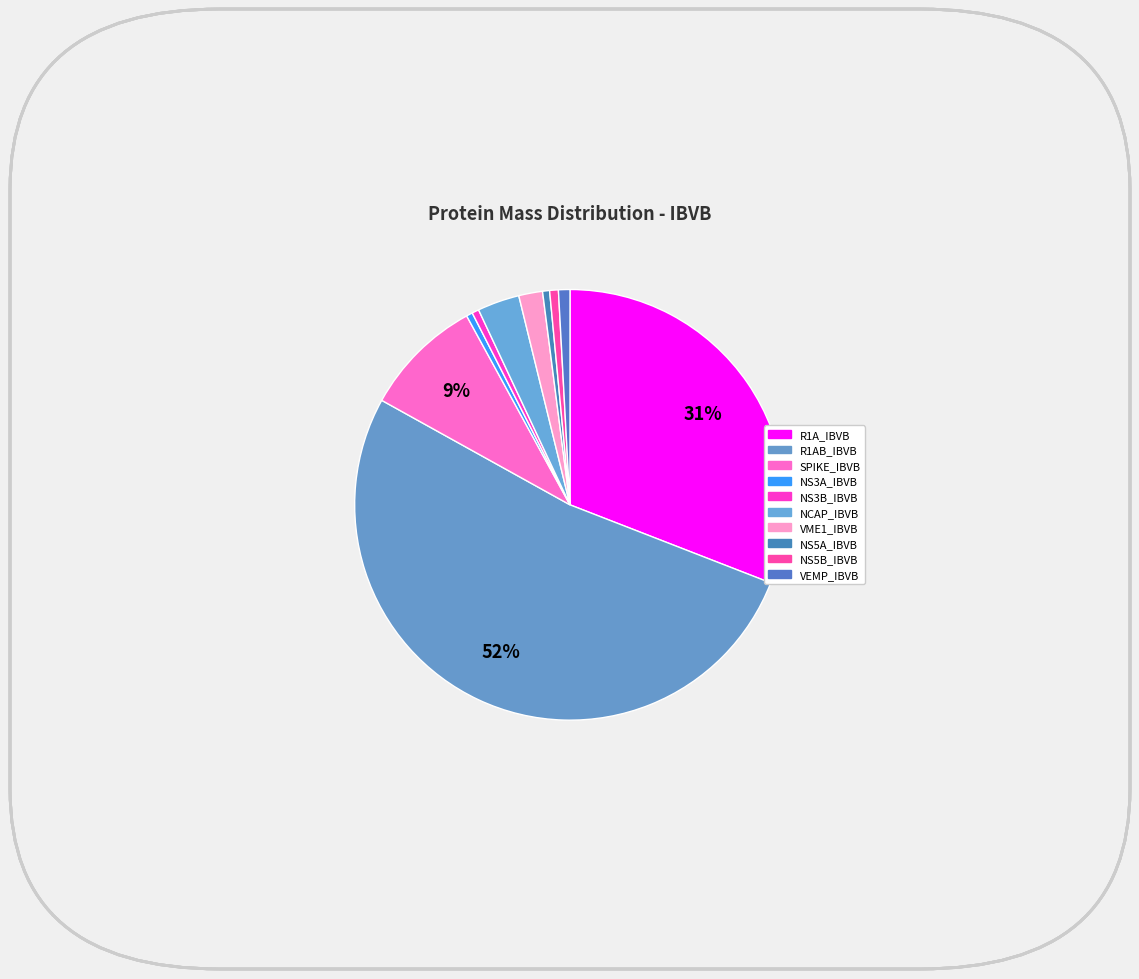

True or false: VME1_IBVB accounts for 2% of the total.

True